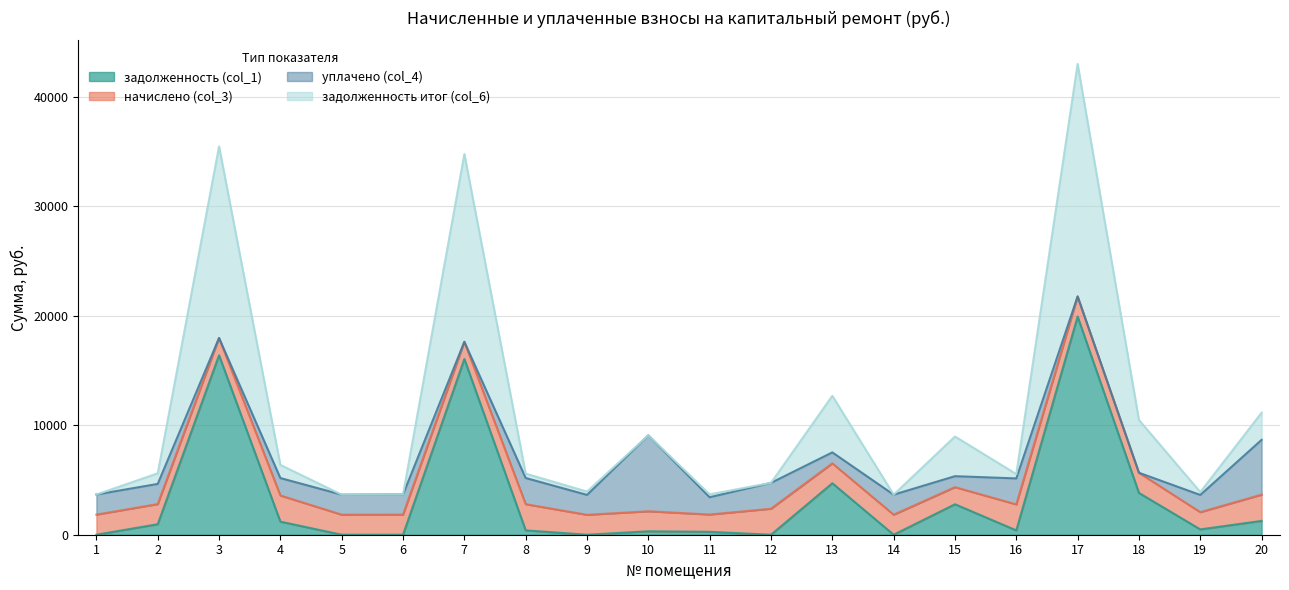

True or false: задолженность итог (col_6) has more than 1 interior local peaks.

True